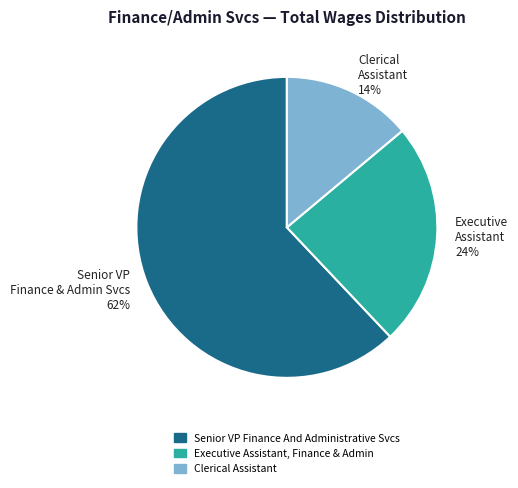

Which slice is the largest?

Senior VP Finance & Admin Svcs 62%